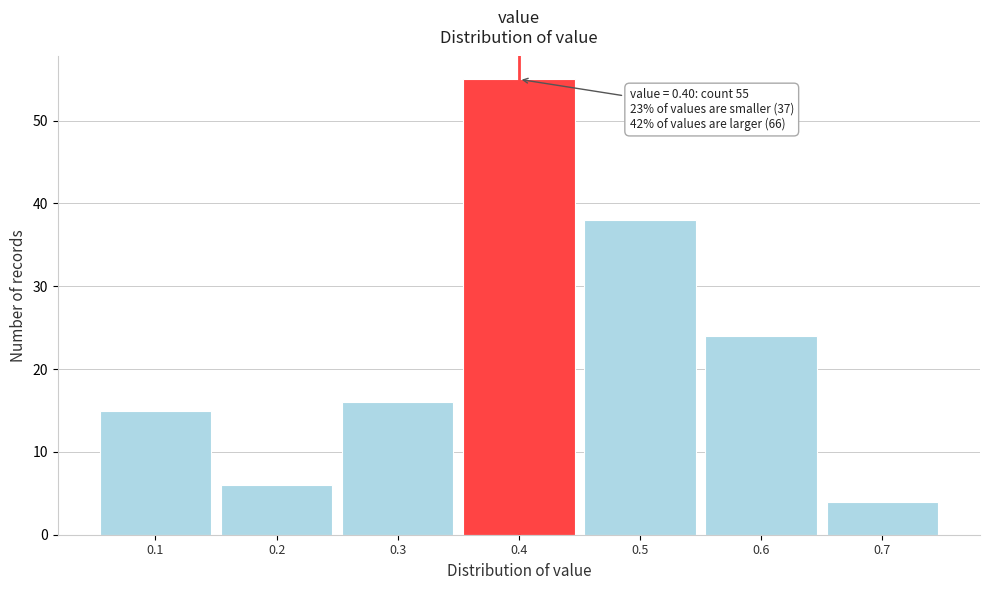

Over which range of the x-axis is the bar tallest?

0.35 to 0.45